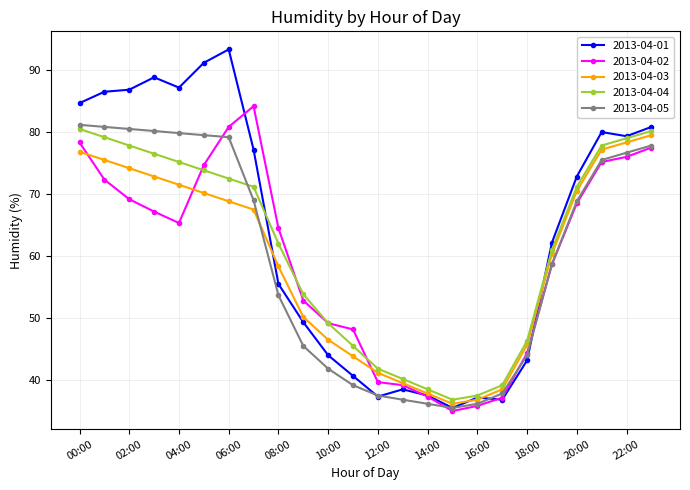

Which series has the largest range (max minus min)?

2013-04-01